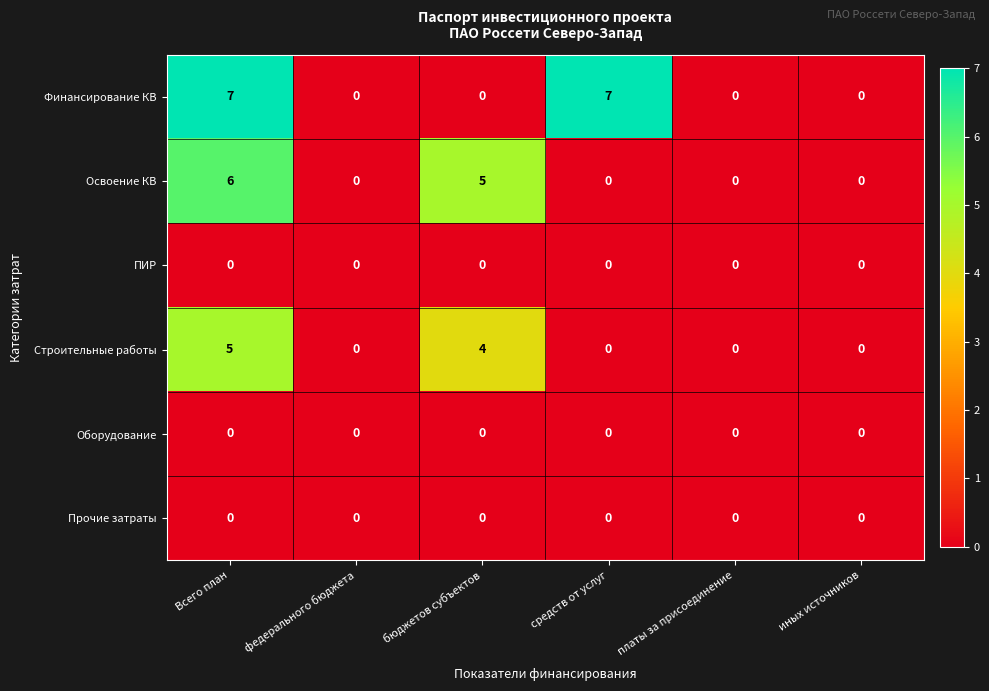

What is the spread (max minus min) of values at бюджетов субъектов?

5